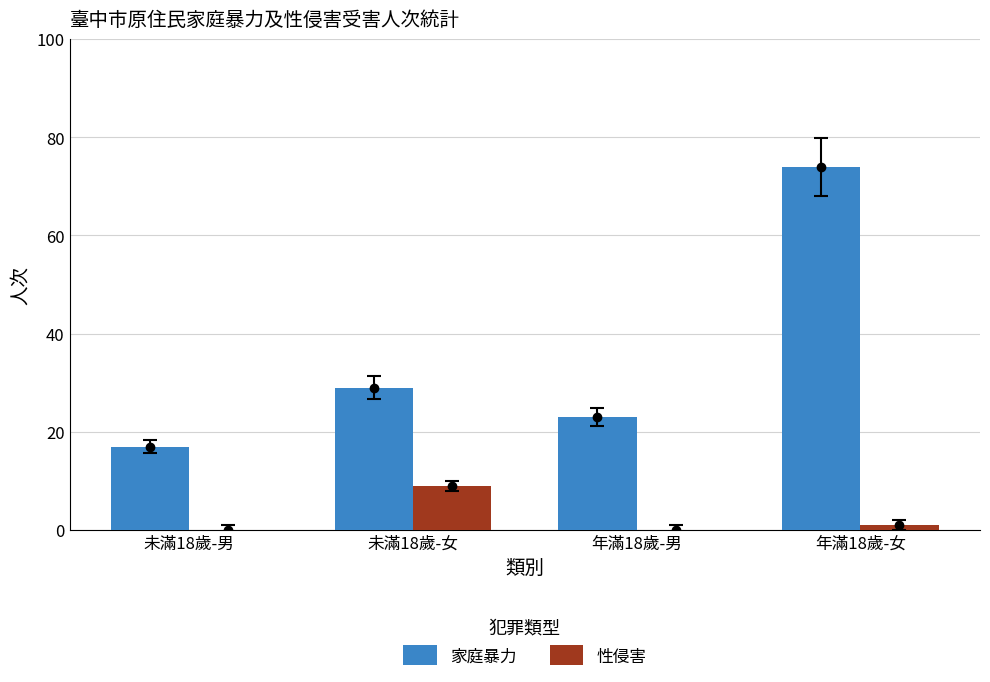

Does the chart contain stacked bars?

No